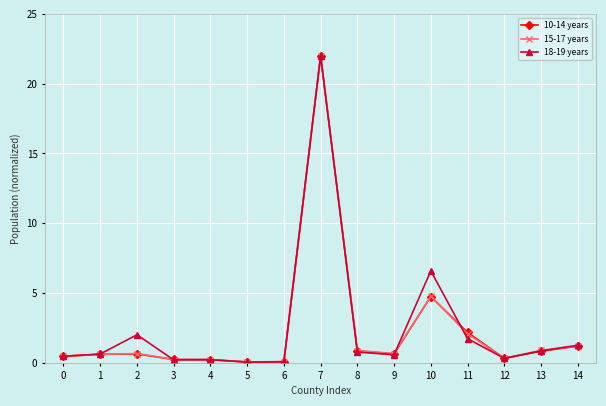

What are all the series names shown in the legend?

10-14 years, 15-17 years, 18-19 years